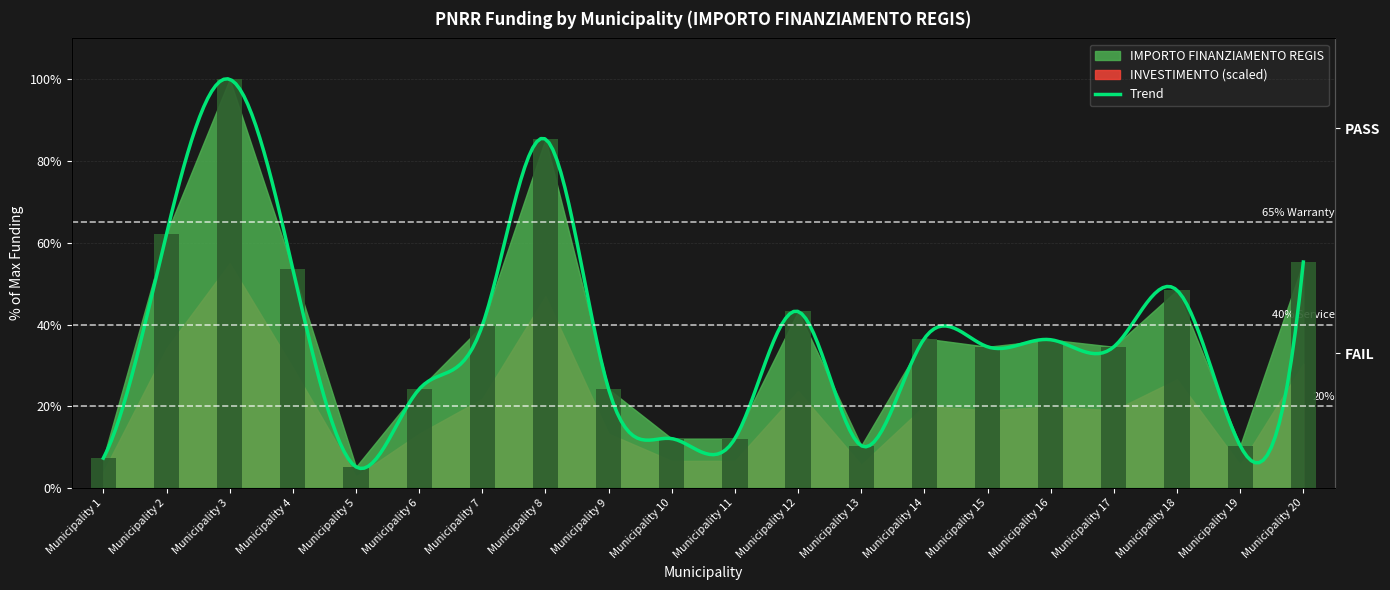

How many bars are there in total?

20